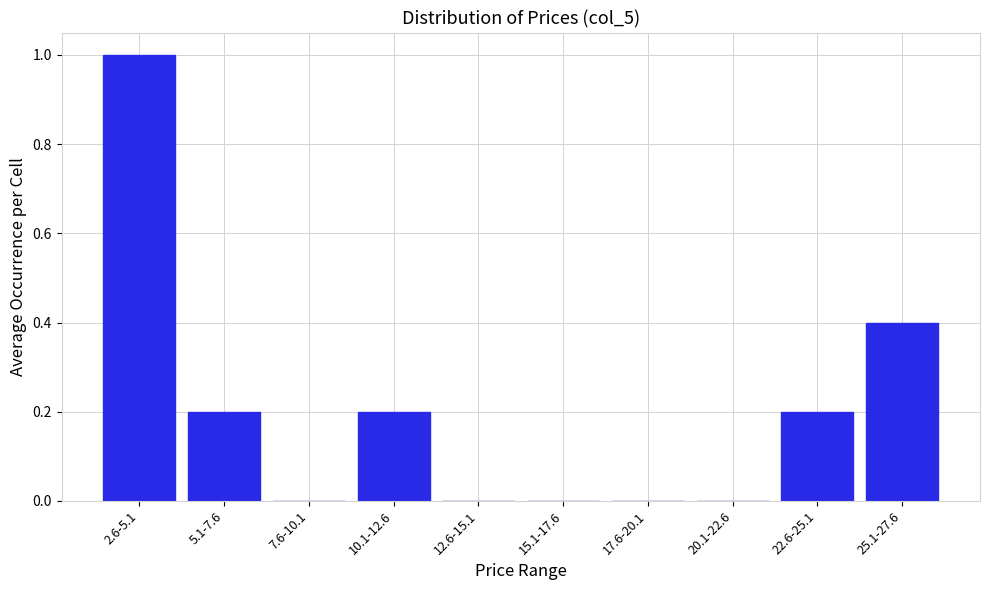

Reading left to right, transcribe all the data shown in this chart.

2.6-5.1=1.0	5.1-7.6=0.2	7.6-10.1=0.0	10.1-12.6=0.2	12.6-15.1=0.0	15.1-17.6=0.0	17.6-20.1=0.0	20.1-22.6=0.0	22.6-25.1=0.2	25.1-27.6=0.4